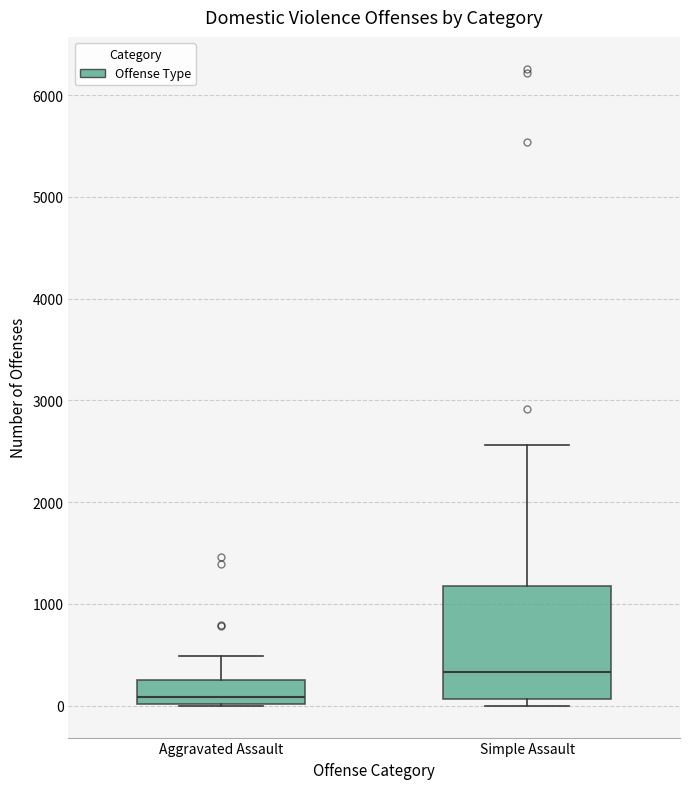

Which box is the tallest, from its lower edge to its upper edge?

Simple Assault